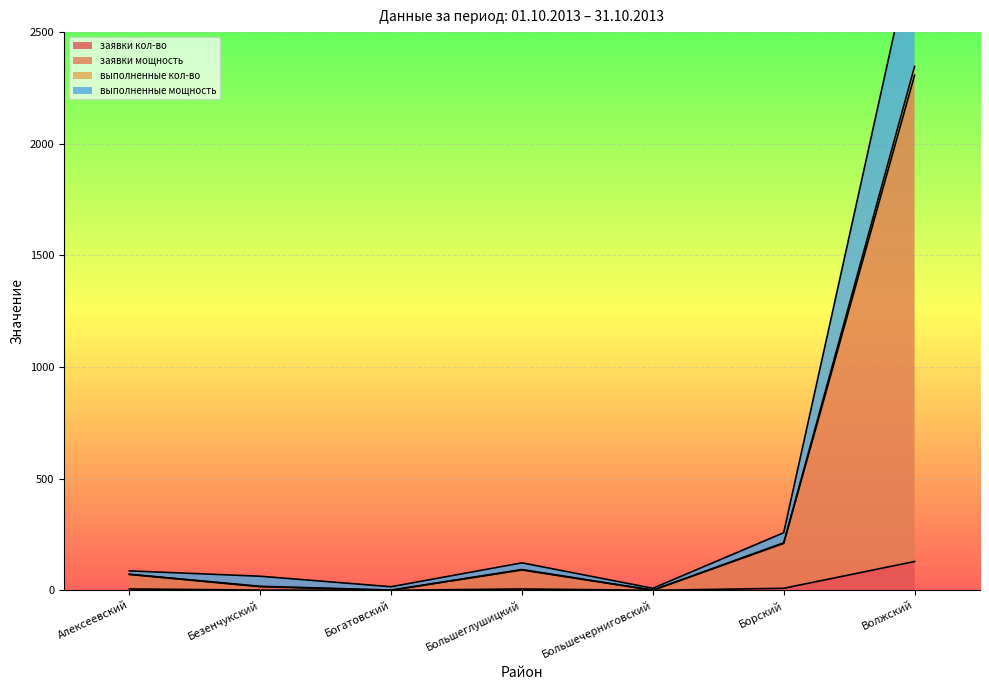

What is the sum of all заявки мощность values?

2695